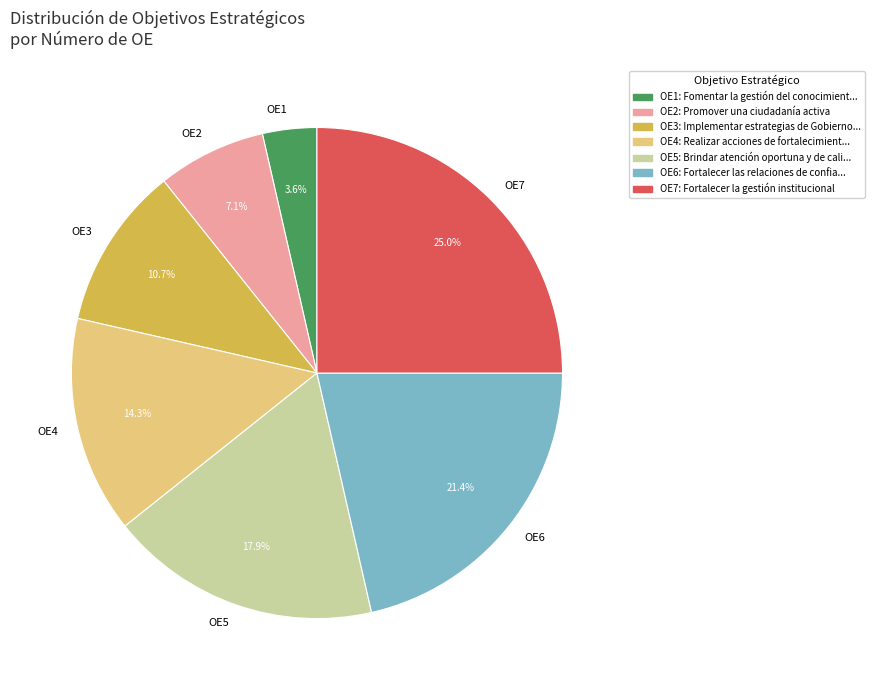

To the nearest percent, what is the average slice percentage?

14%